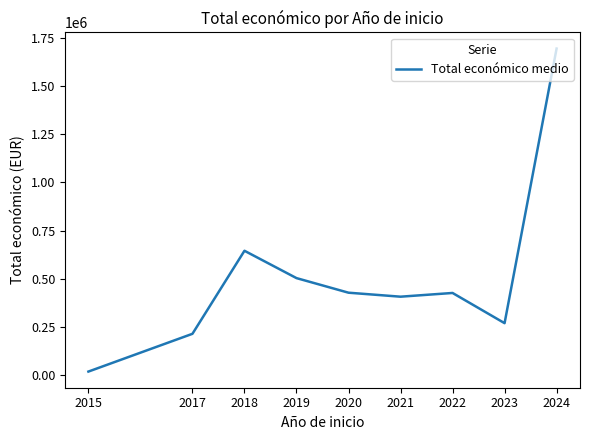

The value at 2020 is 427359.0. True or false?

True